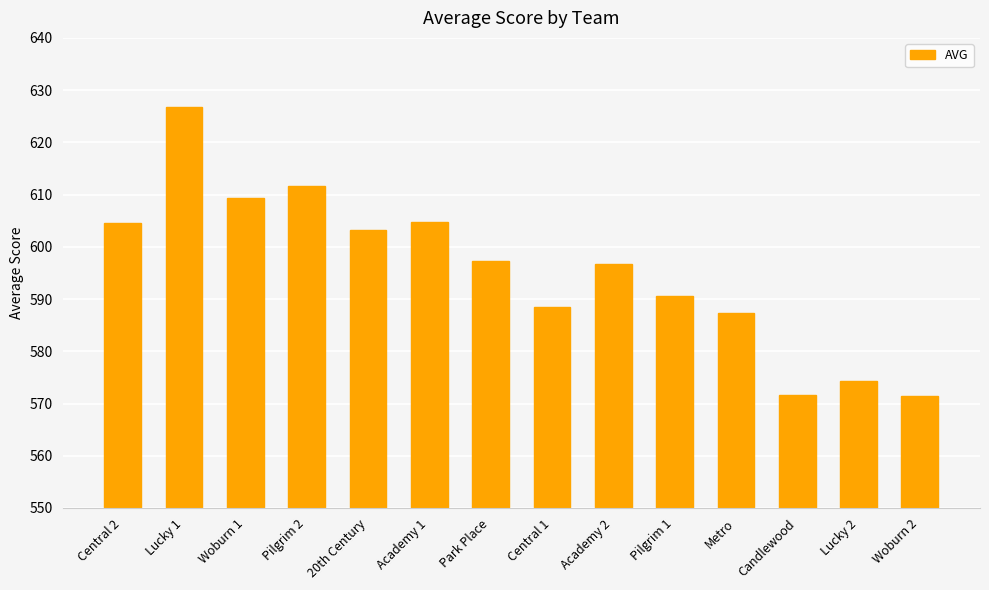

What is the maximum value shown in the chart?

626.7